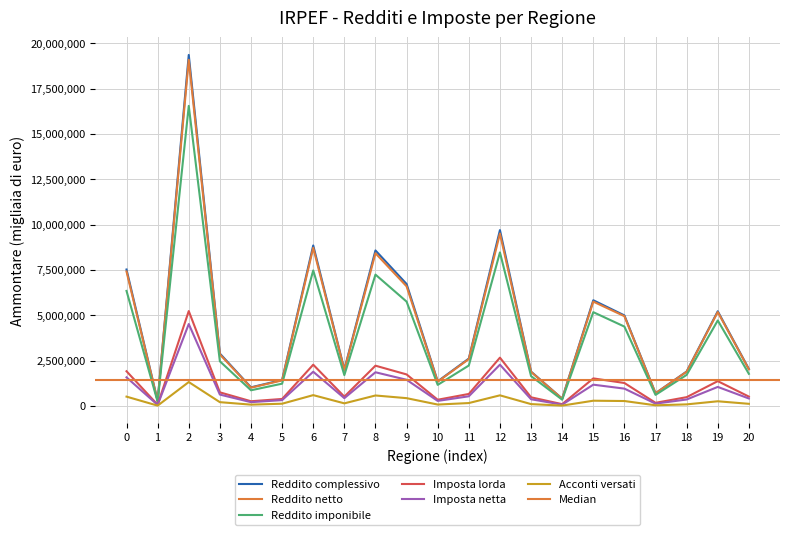

In Acconti versati, how many points are lower than both neighbors (excluding endpoints)?

6